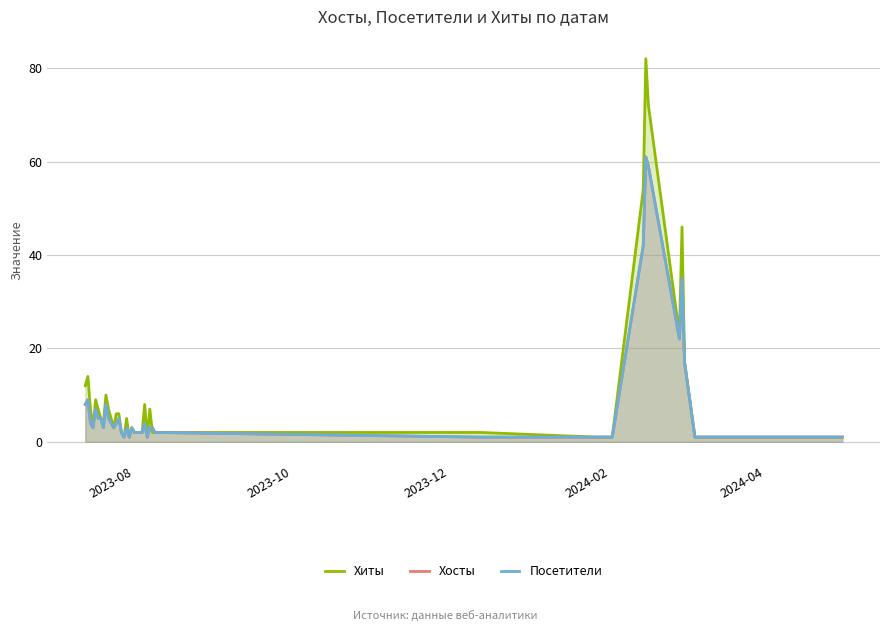

Which series has the largest range (max minus min)?

Хиты